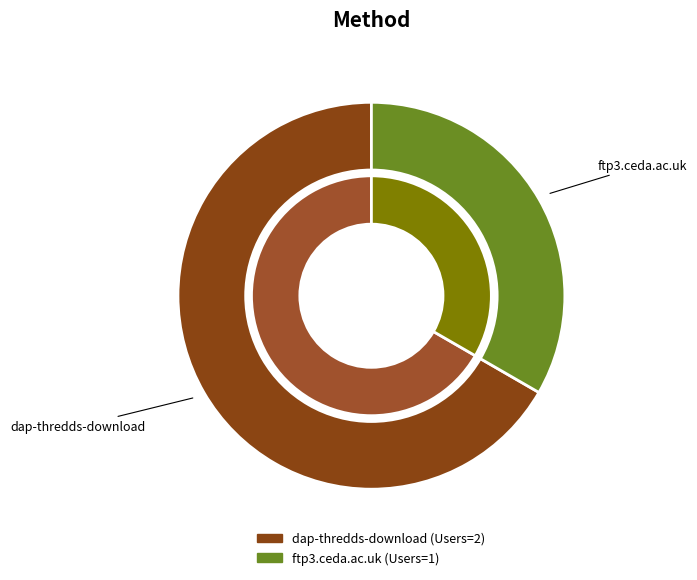

Which category has the biggest portion of the pie?

dap-thredds-download